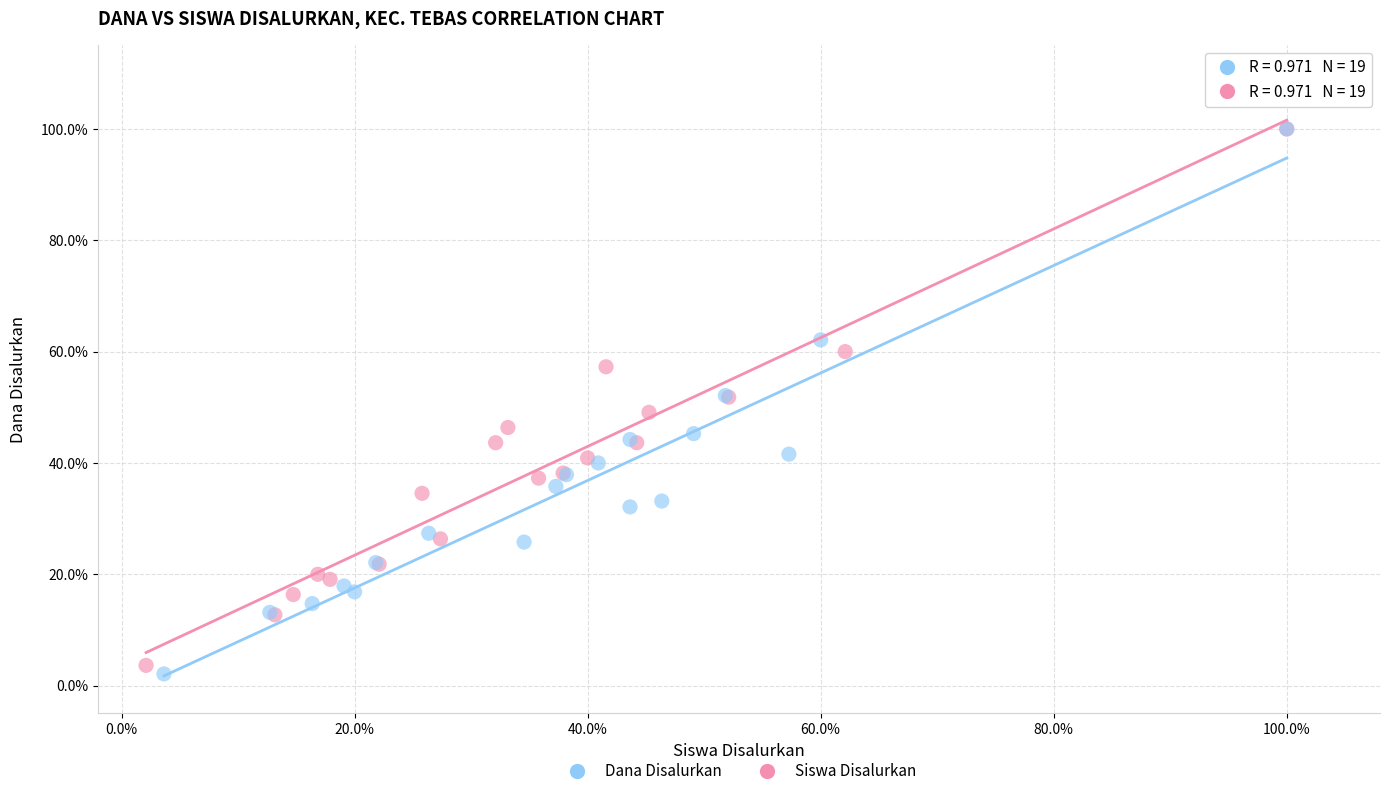

Which series reaches the minimum Y coordinate?

Siswa Disalurkan